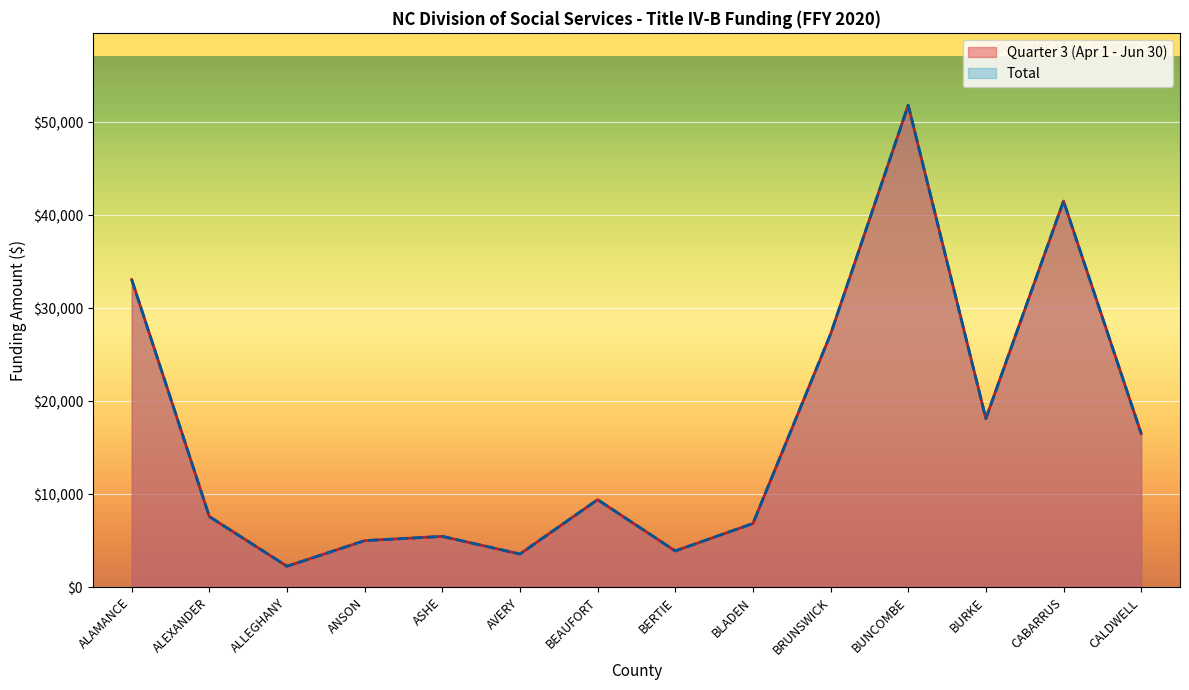

True or false: Quarter 3 (Apr 1 - Jun 30) and Total intersect in this chart.

False